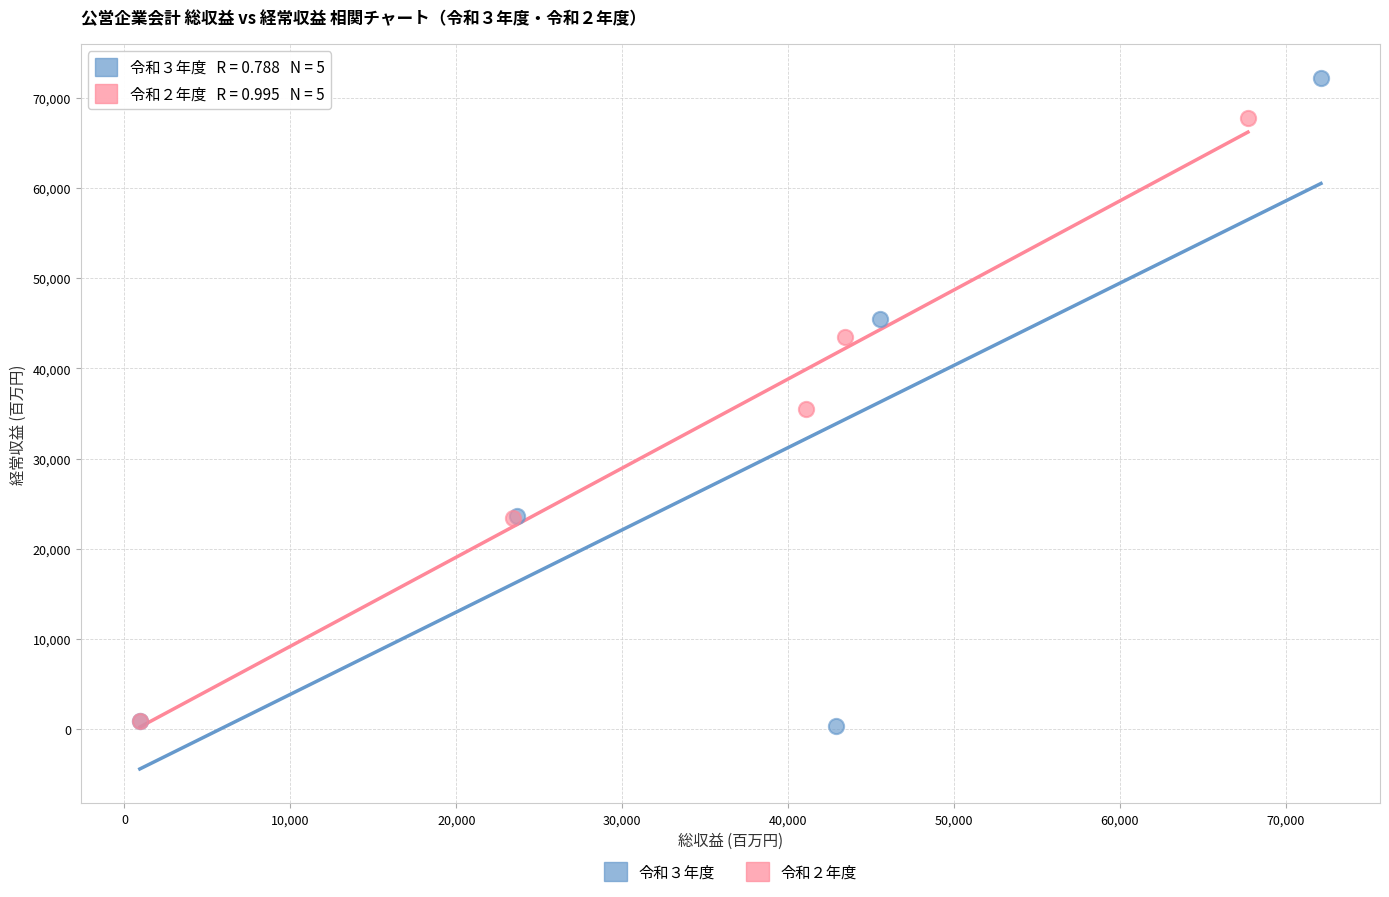

Which series reaches the maximum Y coordinate?

令和３年度